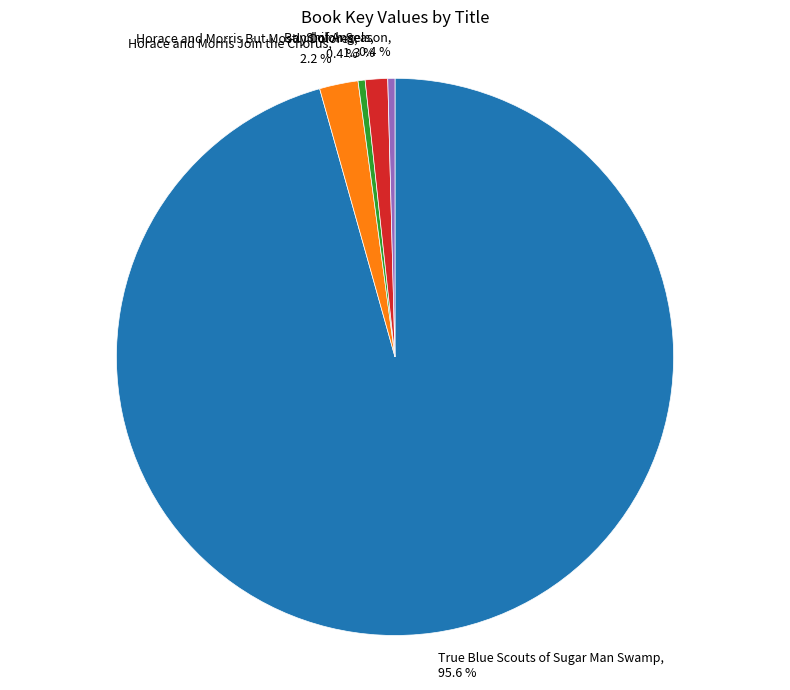

What percentage do True Blue Scouts of Sugar Man Swamp, 95.6 % and Shiloh Season, 0.4 % together represent?

96.1%